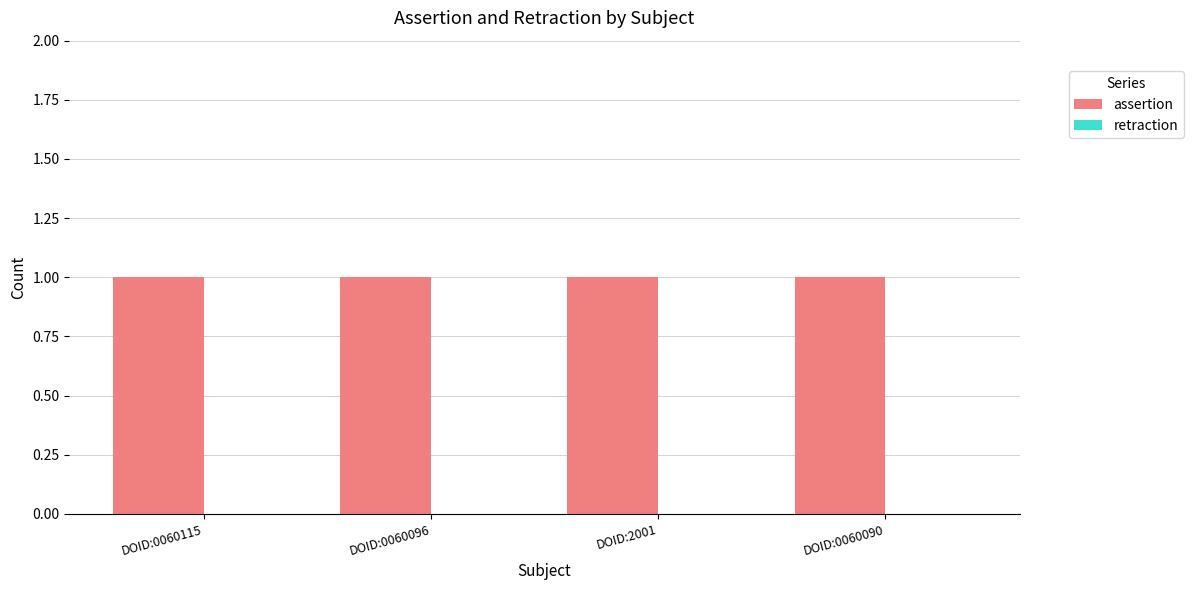

Which series has the largest range (max minus min)?

assertion